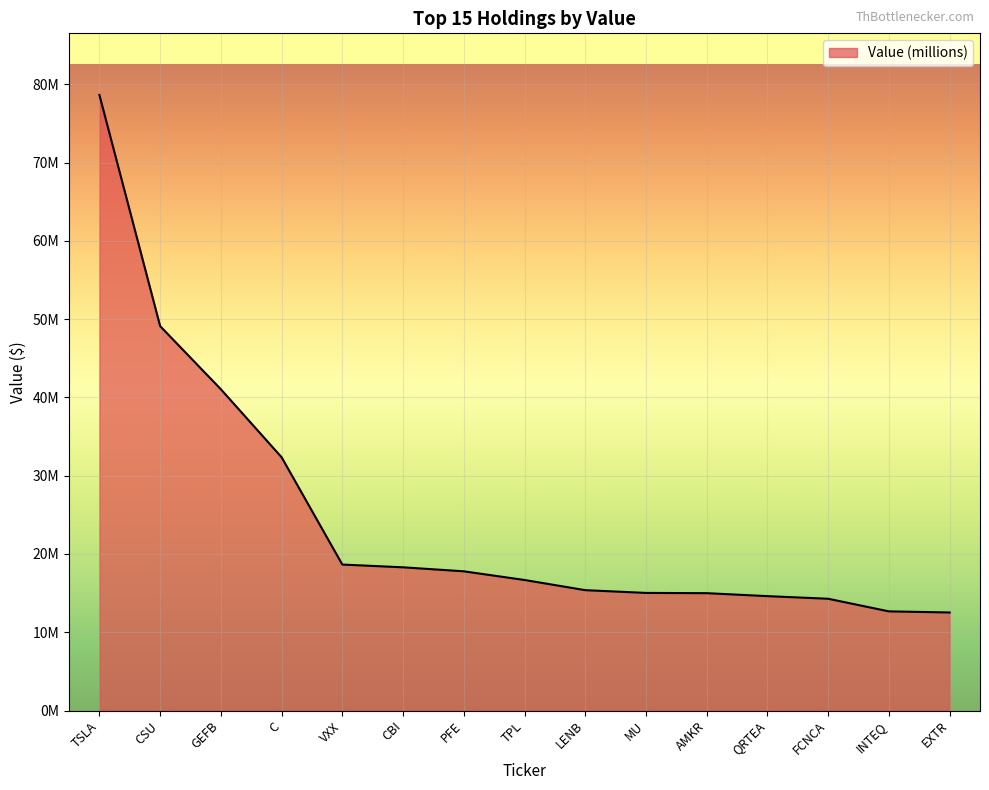

Rank the categories by value from highest to lowest.

TSLA, CSU, GEFB, C, VXX, CBI, PFE, TPL, LENB, MU, AMKR, QRTEA, FCNCA, INTEQ, EXTR